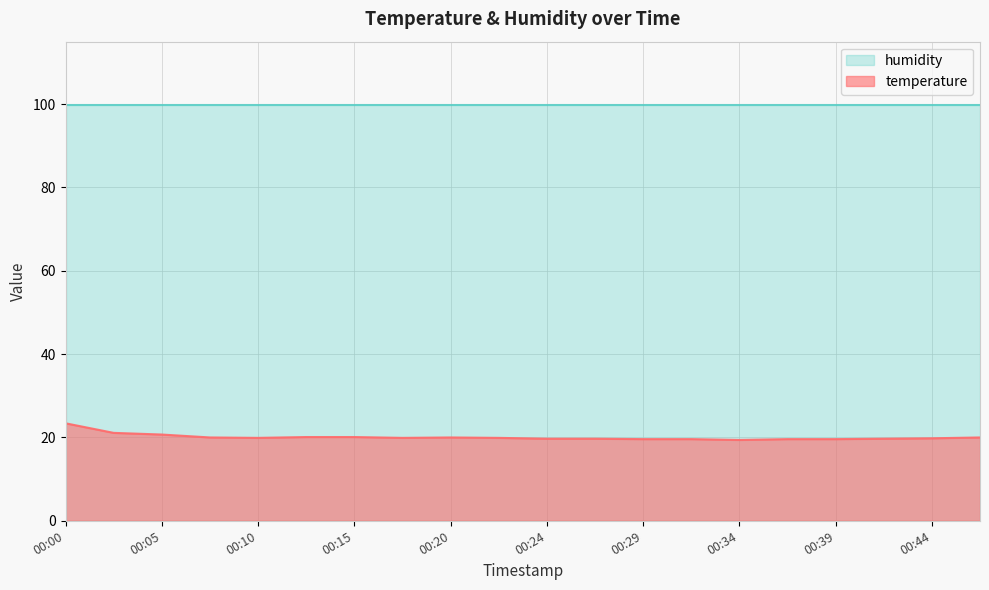

What is the maximum value shown in the chart?

99.9